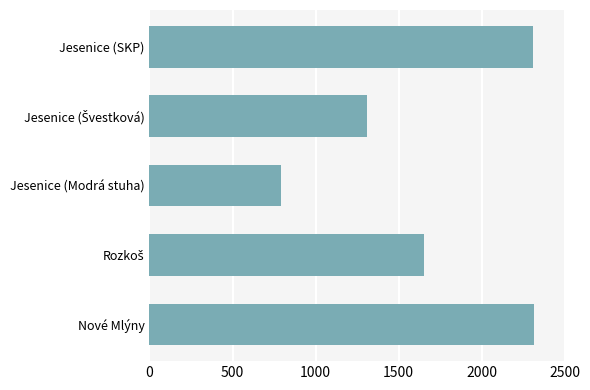

The value at Jesenice (SKP) is 774. True or false?

False